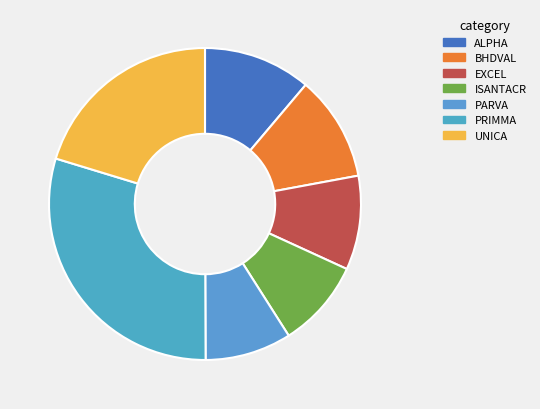

Which slice is the smallest?

PARVA